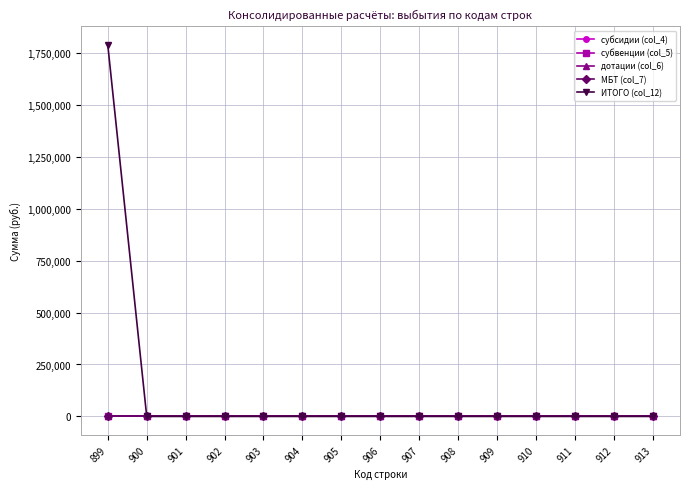

True or false: субсидии (col_4) and дотации (col_6) cross at least once.

False